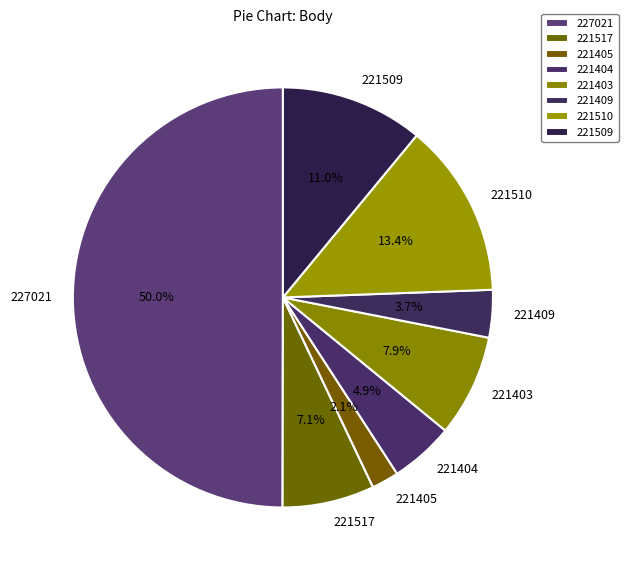

Approximately how many times larger is the value at 221405 compared to 221403?

0.3